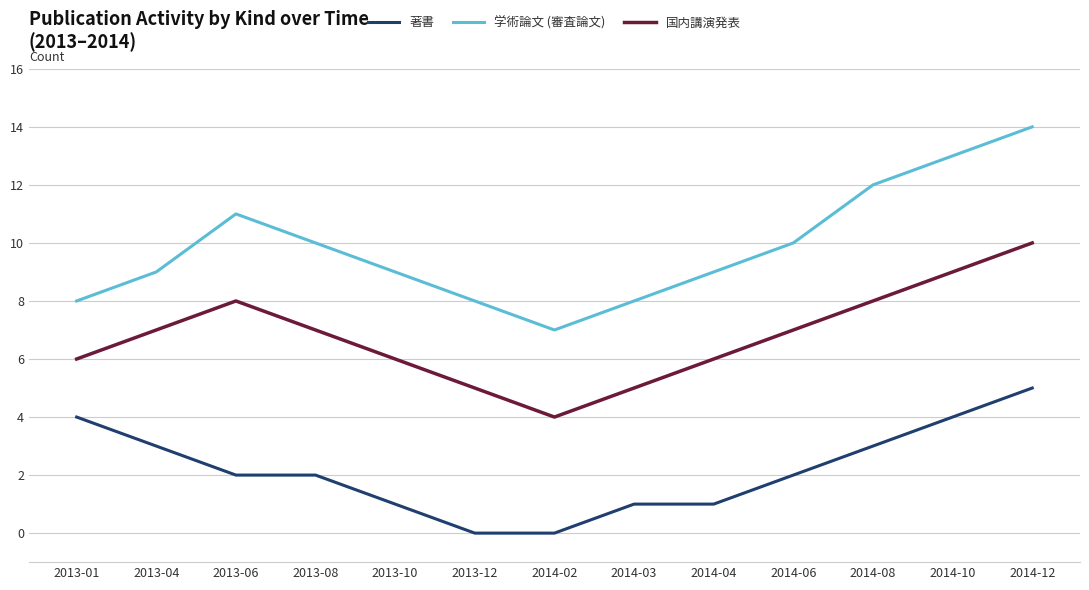

True or false: 学術論文 (審査論文) has a value of 10 at 2013-08.

True